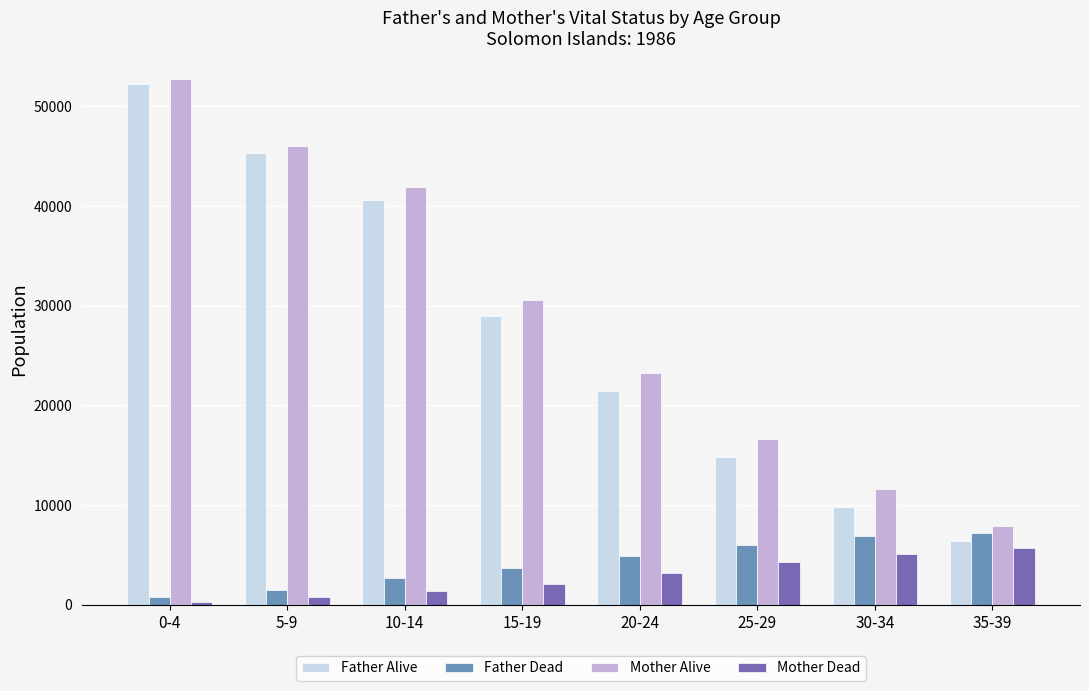

The Father Alive series shows 1804 at 35-39. True or false?

False